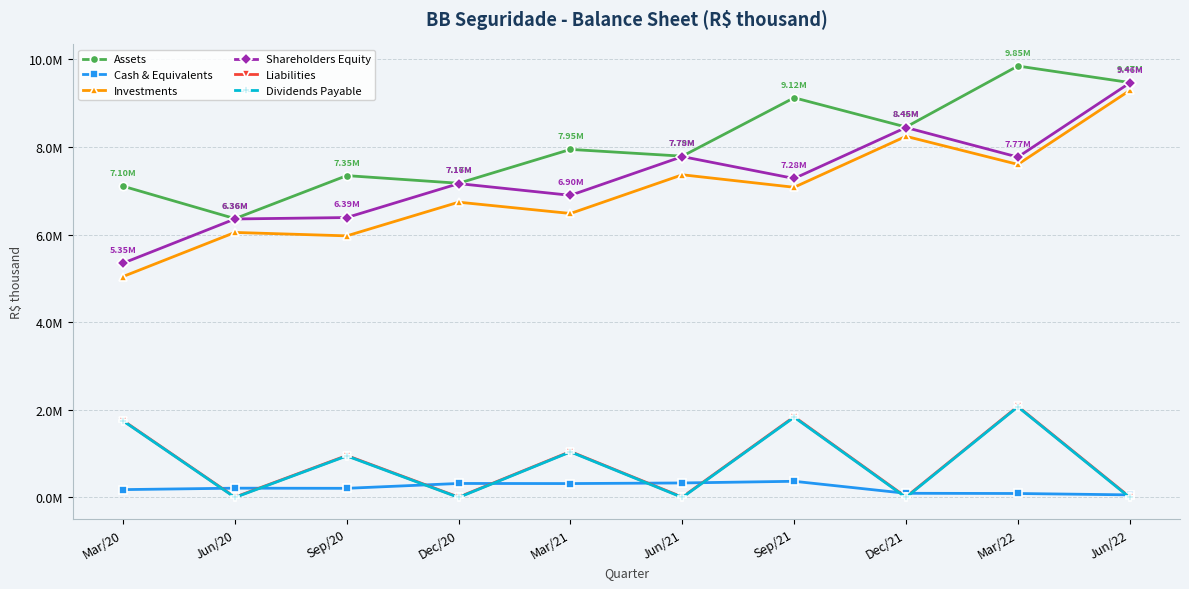

At Dec/20, list the series in order from largest to smallest.

Assets, Shareholders Equity, Investments, Cash & Equivalents, Liabilities, Dividends Payable